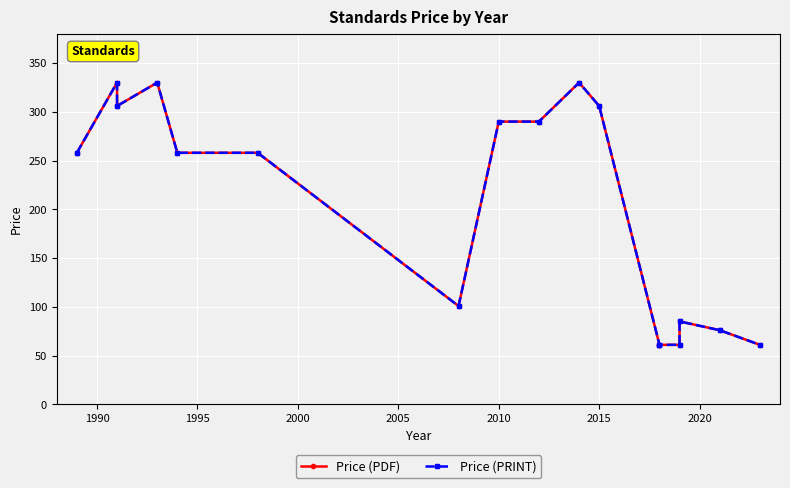

True or false: Price (PDF) has more than 0 interior local peaks.

True